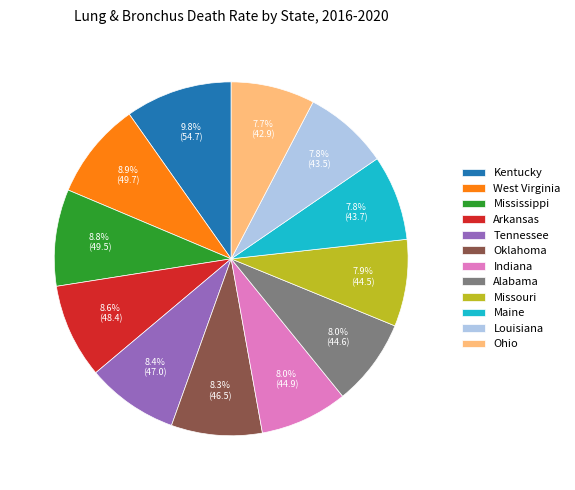

Do Indiana and Mississippi together represent more than half of the pie?

No